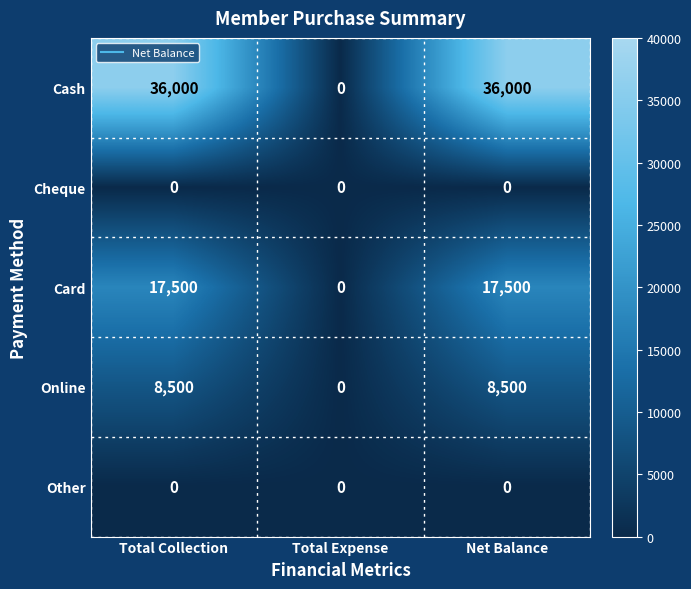

Which series changed the most between Total Expense and Net Balance?

Cash